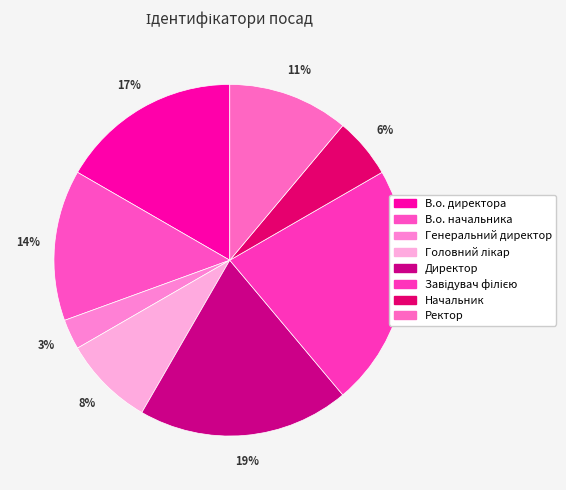

True or false: Директор accounts for 19% of the total.

True